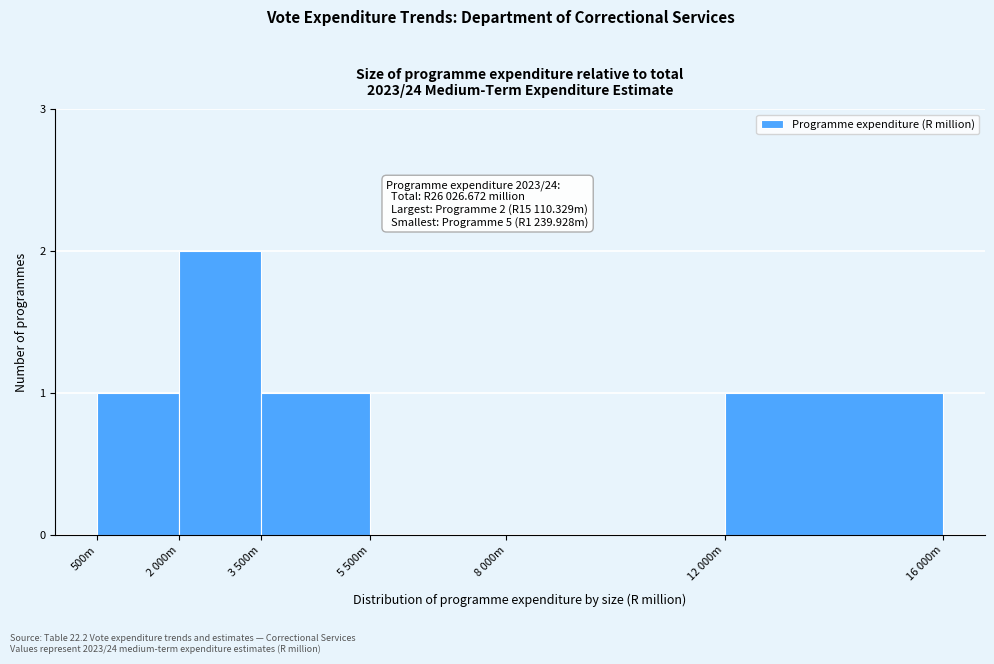

Reading left to right, list all the values displayed in this chart.

500m=1	2 000m=2	3 500m=1	5 500m=0	8 000m=0	12 000m=1